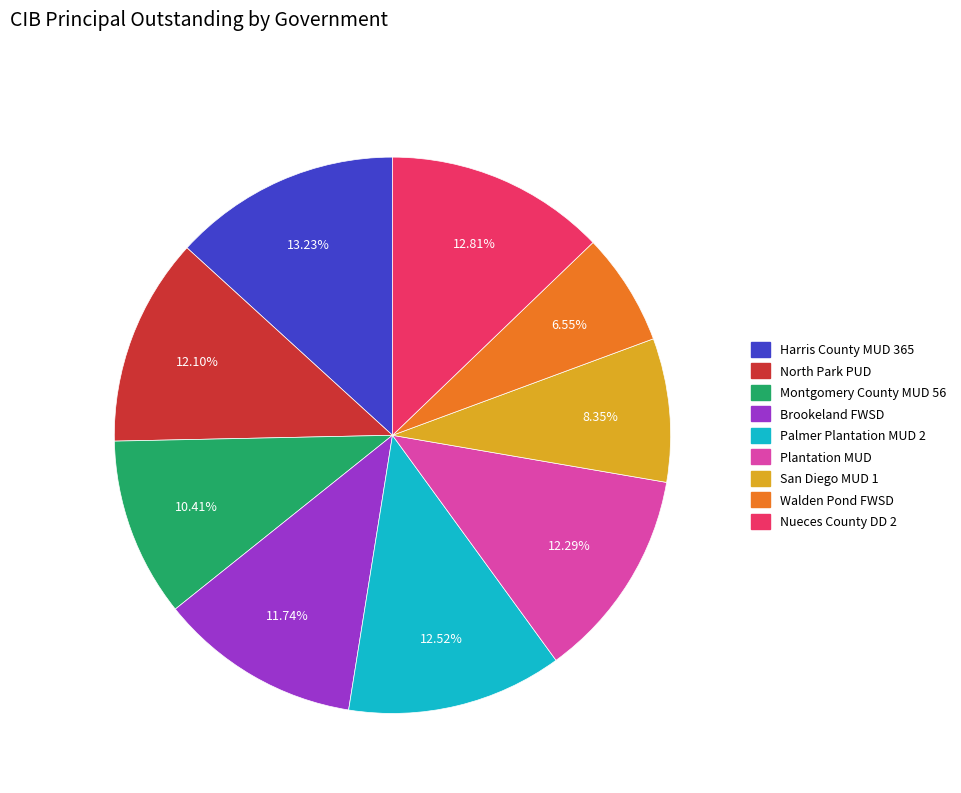

How many segments does this pie chart have?

9